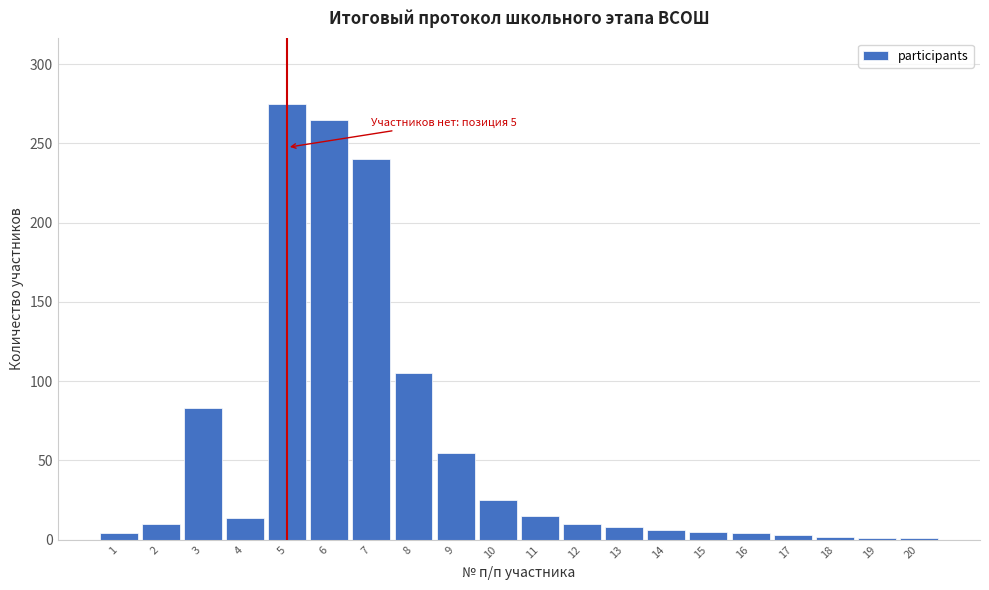

What is the difference between the maximum and minimum values?

274